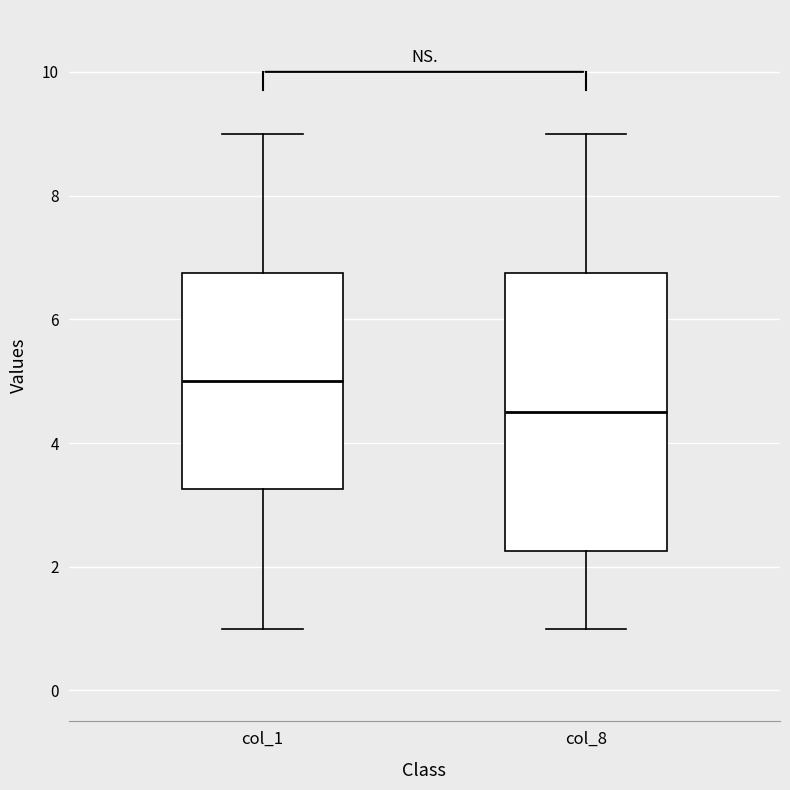

Which box is the tallest, from its lower edge to its upper edge?

col_8